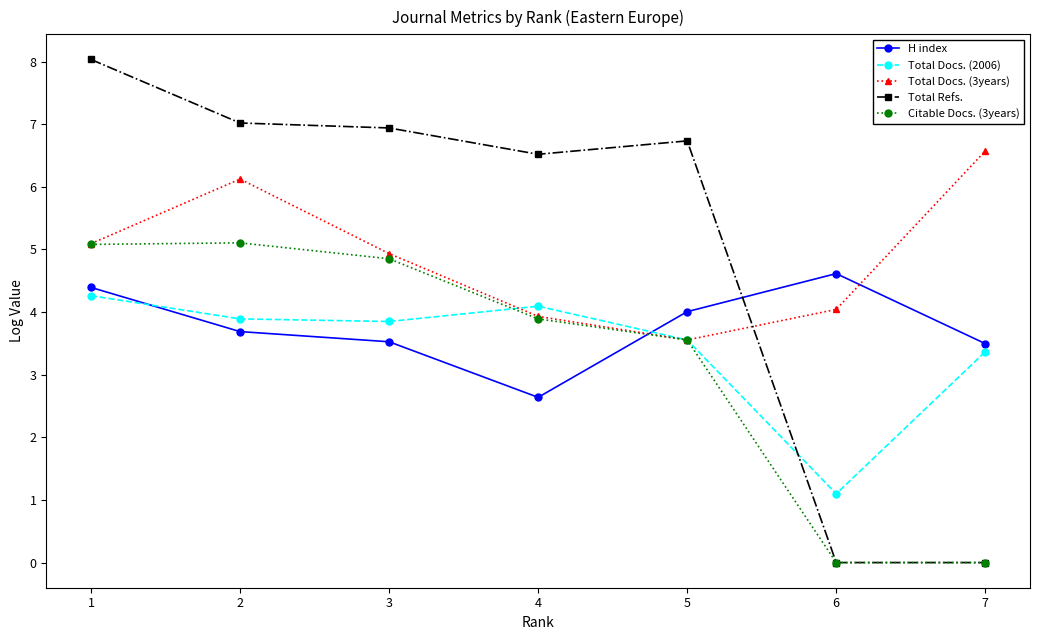

How many categories are shown in the chart?

7